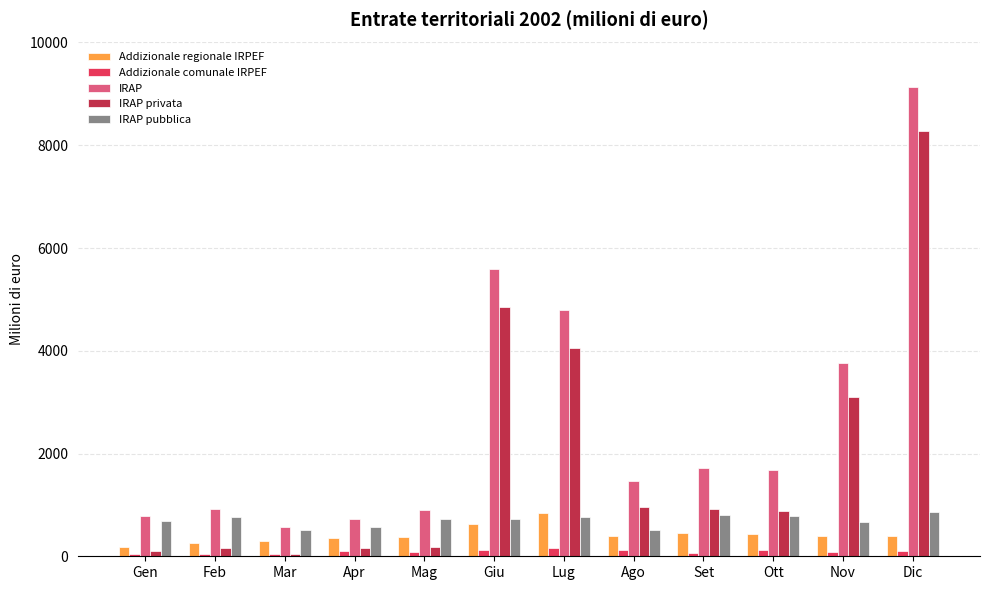

Is it true that IRAP pubblica equals 335 at Lug?

False